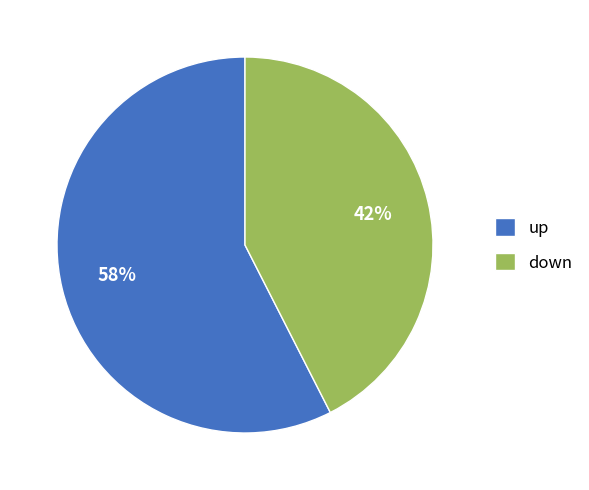

True or false: up accounts for 71% of the total.

False